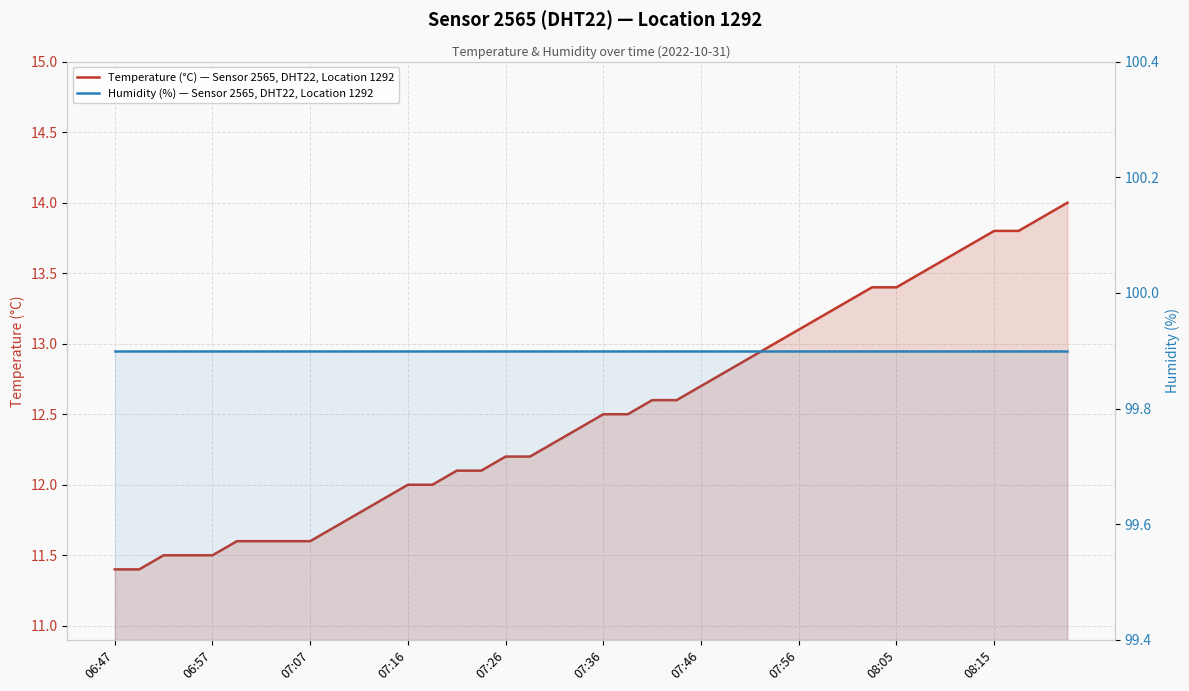

Which series has the largest range (max minus min)?

Temperature (°C) — Sensor 2565, DHT22, Location 1292